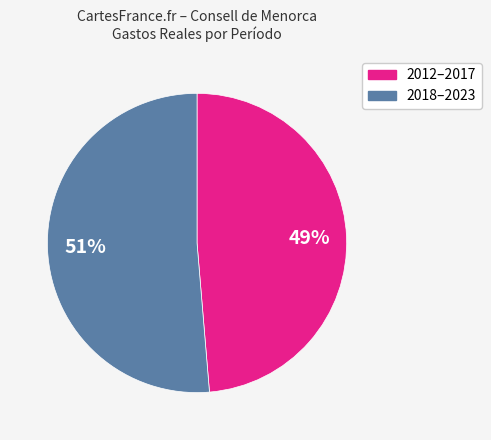

Is there a majority slice in this chart?

Yes